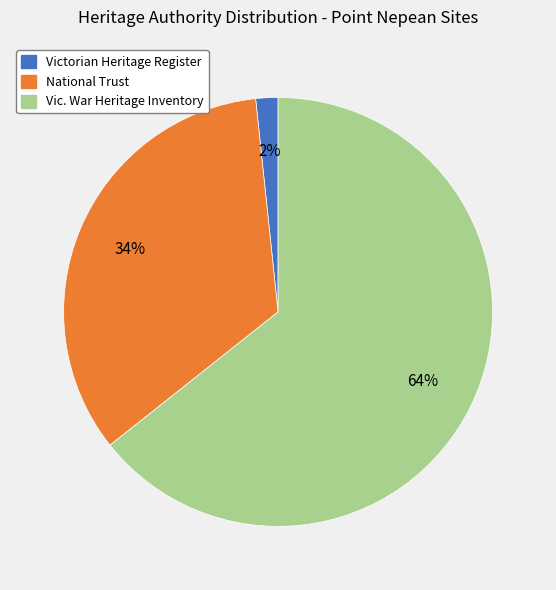

Rank the categories by value from highest to lowest.

Vic. War Heritage Inventory, National Trust, Victorian Heritage Register